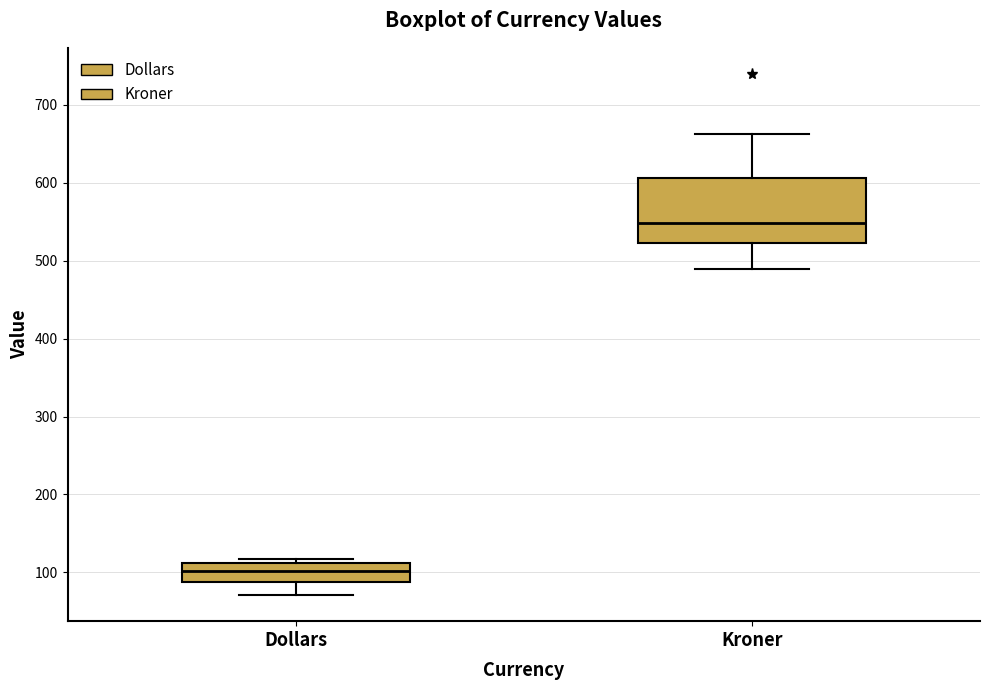

Reading left to right, read every box against the y-axis: the position of its median line, the range the box covers, and the ends of its whiskers. The values are not printed on the chart, so give them approximately, as read against the axis.

Dollars: median 100, box 90 to 110, whiskers 70 to 120
Kroner: median 550, box 520 to 610, whiskers 490 to 660